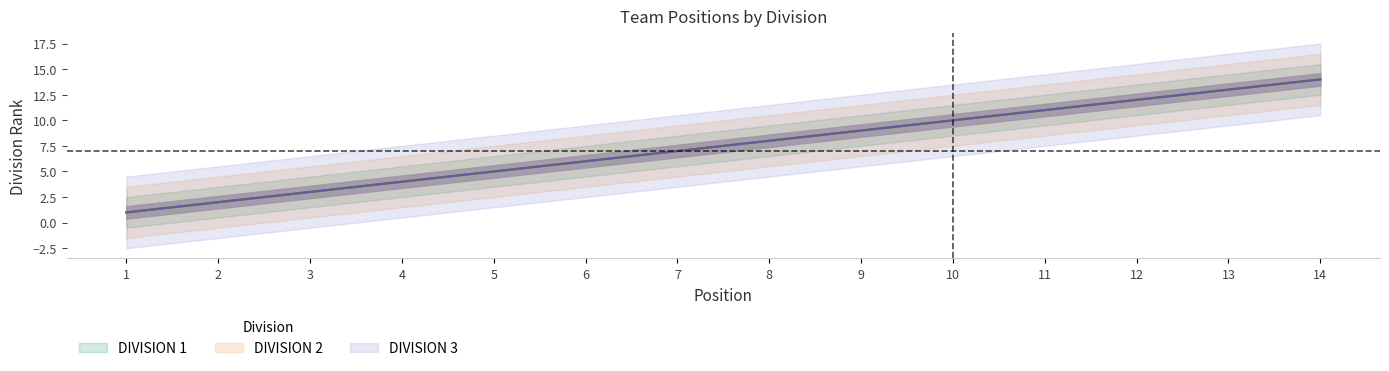

Reading left to right, what are all the values shown in this chart?

DIVISION 1: 1=1	2=2	3=3	4=4	5=5	6=6	7=7	8=8	9=9	10=10	11=11	12=12	13=13	14=14
DIVISION 2: 1=1	2=2	3=3	4=4	5=5	6=6	7=7	8=8	9=9	10=10	11=11	12=12	13=13	14=14
DIVISION 3: 1=1	2=2	3=3	4=4	5=5	6=6	7=7	8=8	9=9	10=10	11=11	12=12	13=13	14=14